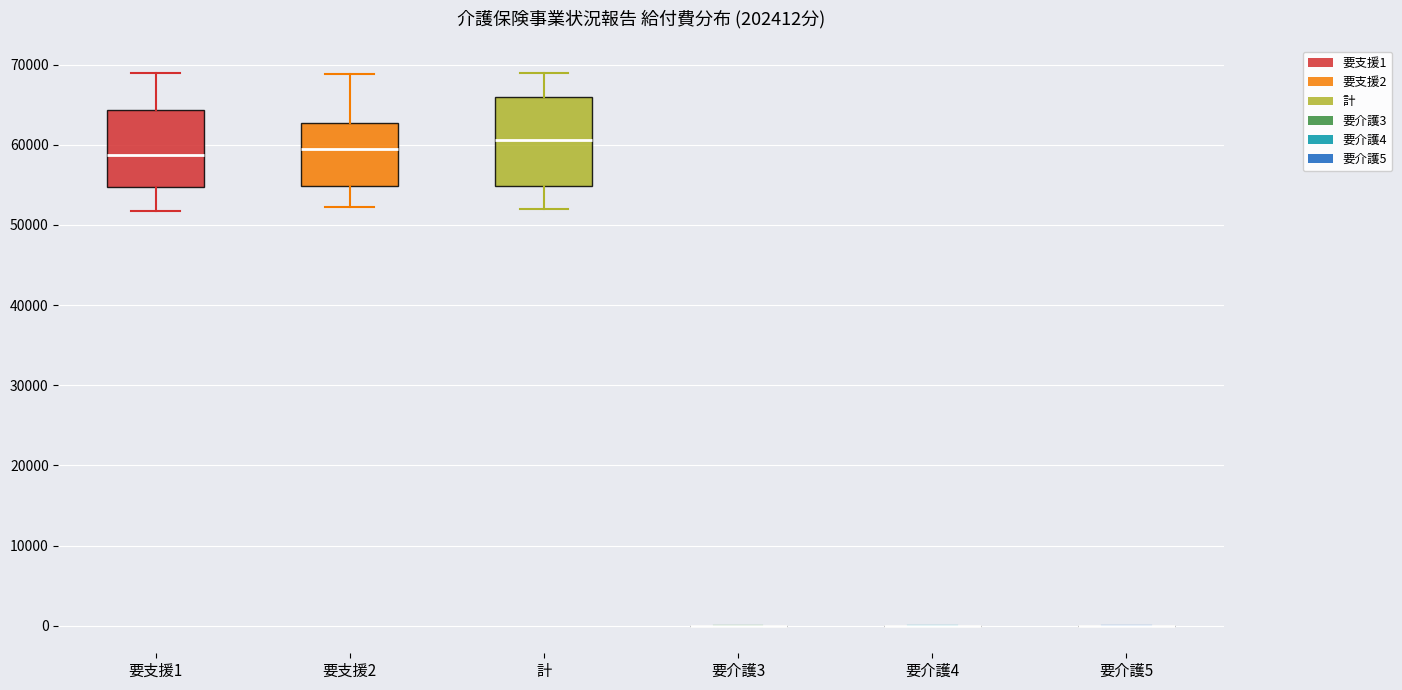

Reading left to right, read every box against the y-axis: the position of its median line, the range the box covers, and the ends of its whiskers. The values are not printed on the chart, so give them approximately, as read against the axis.

要支援1: median 59000, box 55000 to 64000, whiskers 52000 to 69000
要支援2: median 59000, box 55000 to 63000, whiskers 52000 to 69000
計: median 61000, box 55000 to 66000, whiskers 52000 to 69000
要介護3: box collapsed to a line at 0, whiskers 0 to 0
要介護4: box collapsed to a line at 0, whiskers 0 to 0
要介護5: box collapsed to a line at 0, whiskers 0 to 0